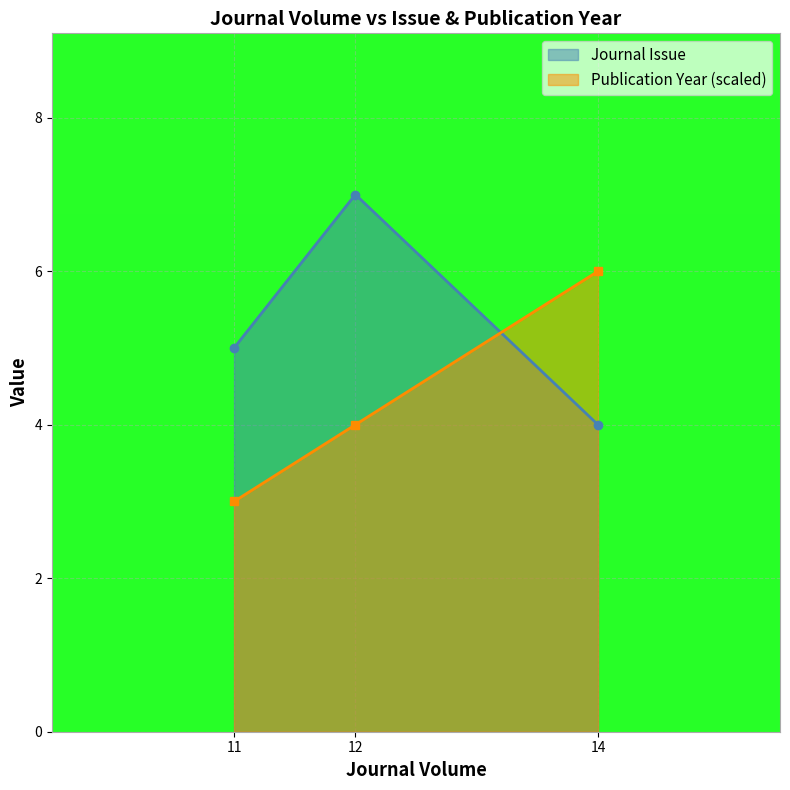

Reading right to left, transcribe all the data shown in this chart.

Journal Issue: 14=4	12=7	11=5
Publication Year (scaled): 14=6	12=4	11=3